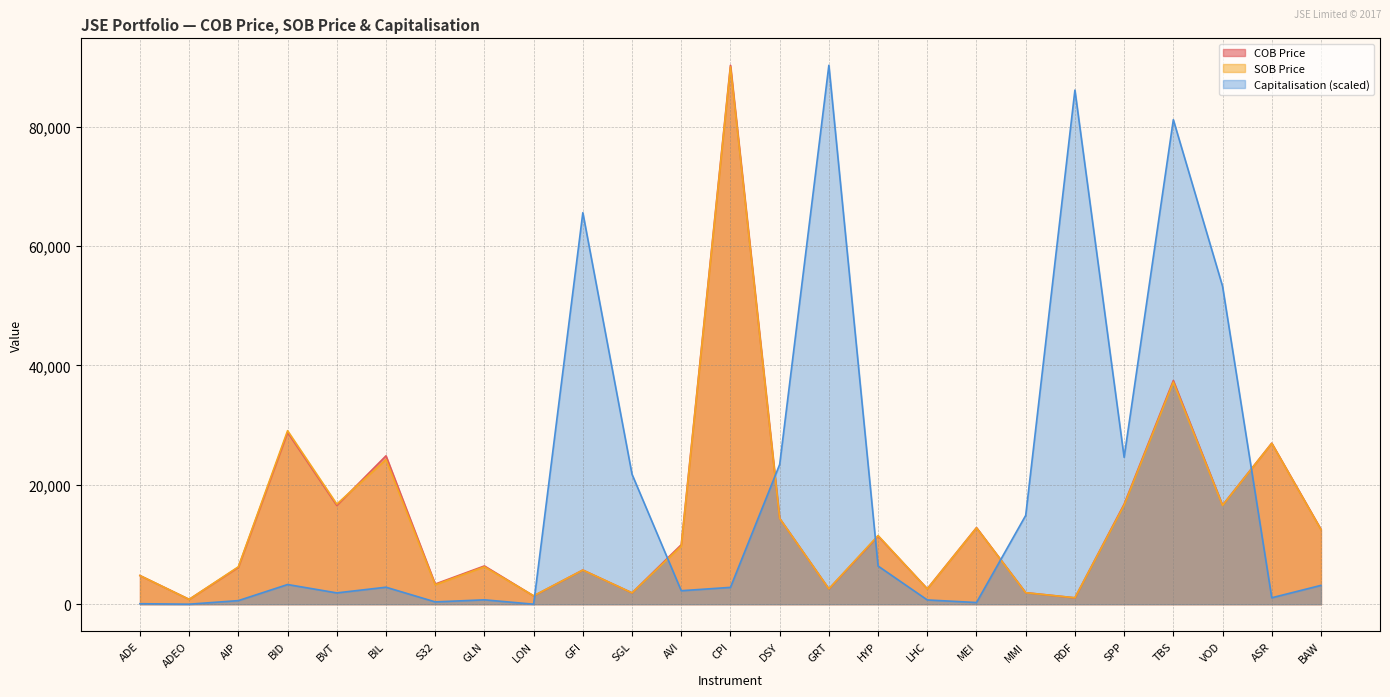

How many data points does each series have?

25